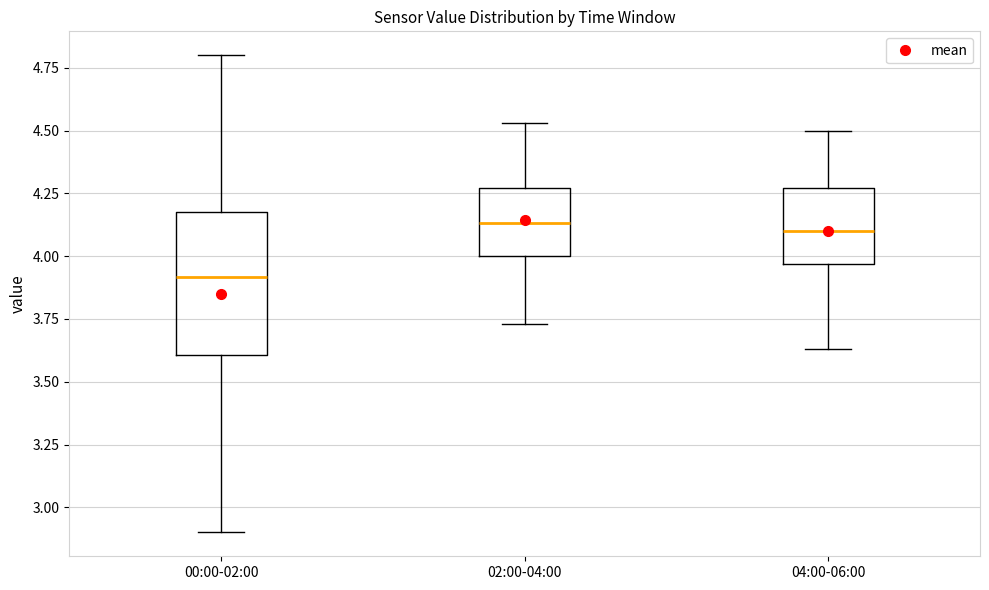

Which box is the tallest, from its lower edge to its upper edge?

00:00-02:00